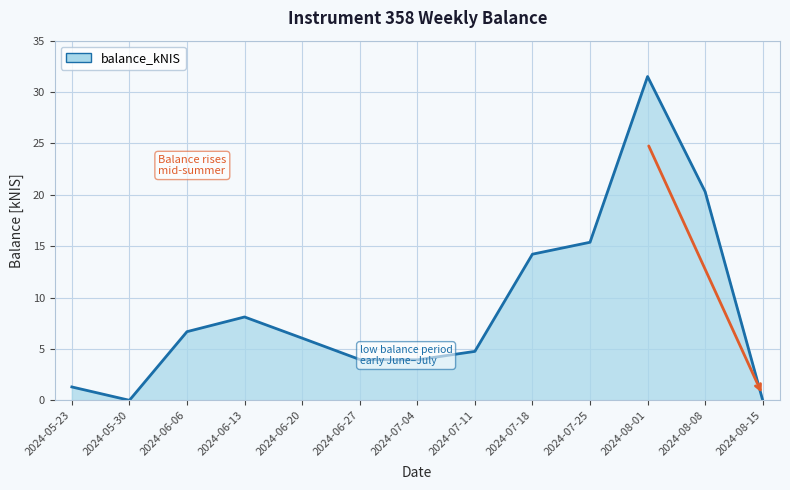

How many lines are shown in the chart?

1